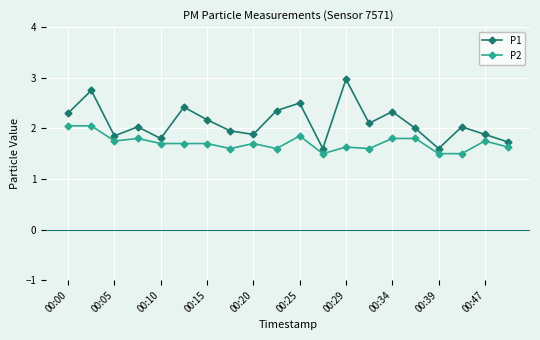

What is the smallest value displayed?

1.5